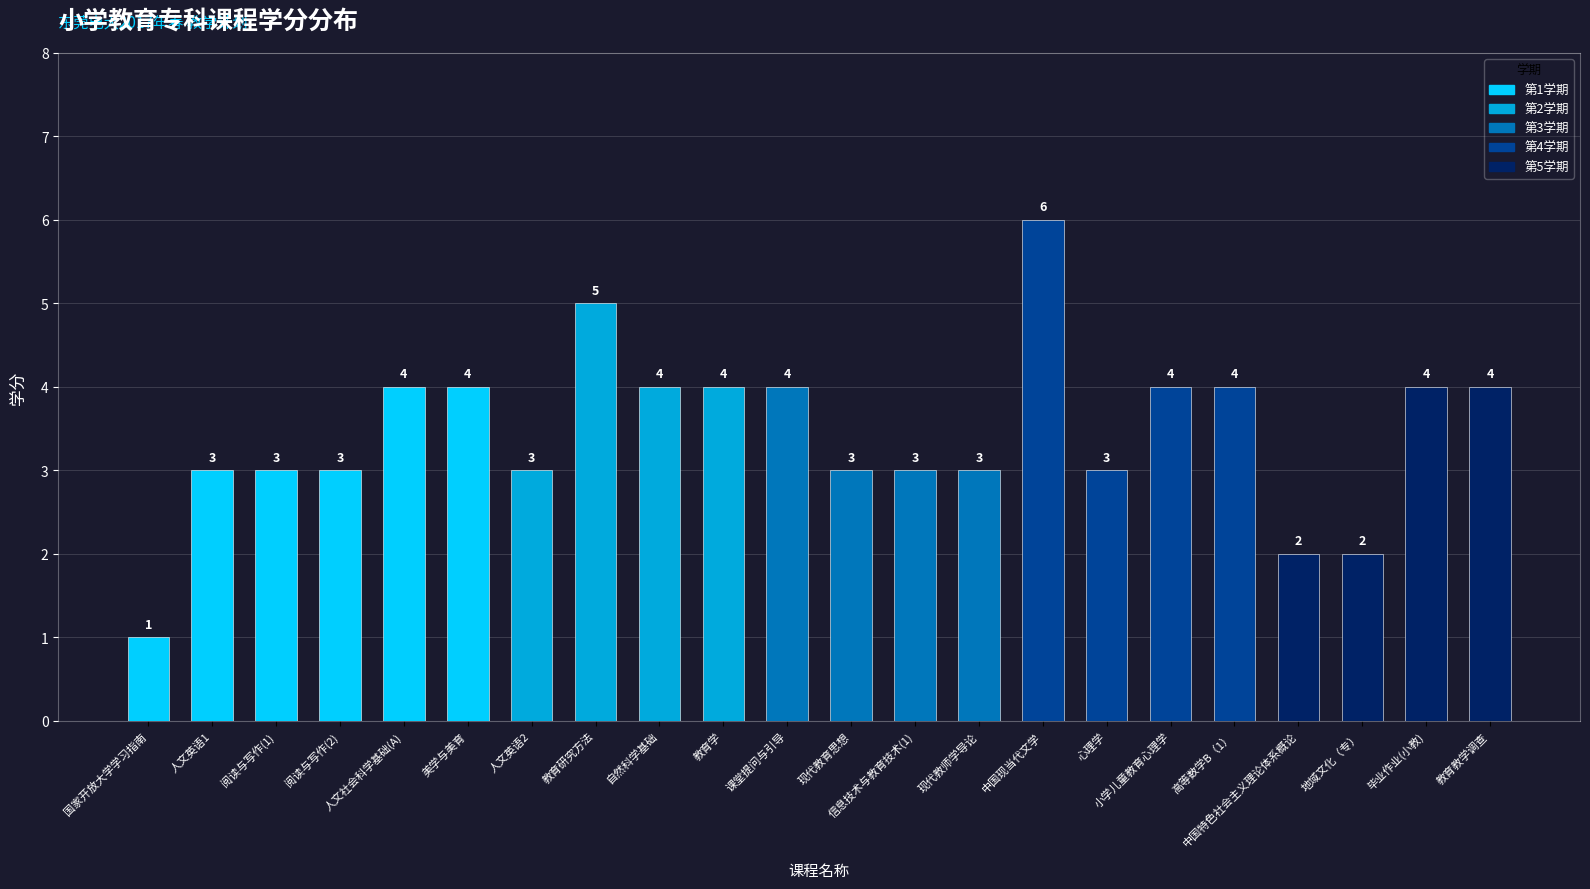

How many distinct data groups are displayed?

1